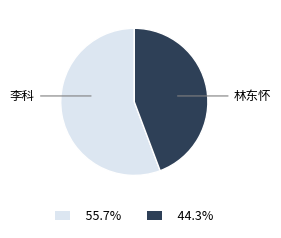

Rank the categories by value from lowest to highest.

林东怀, 李科